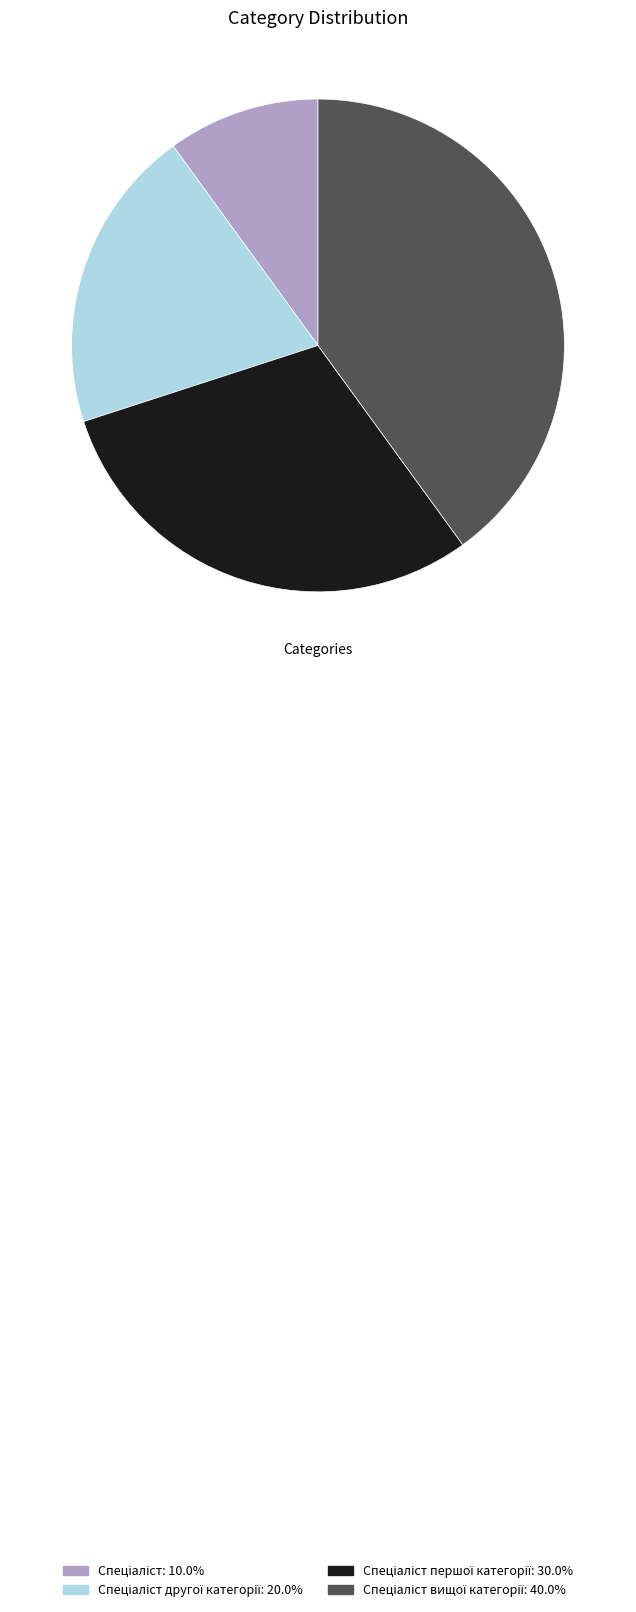

Is there a majority slice in this chart?

No